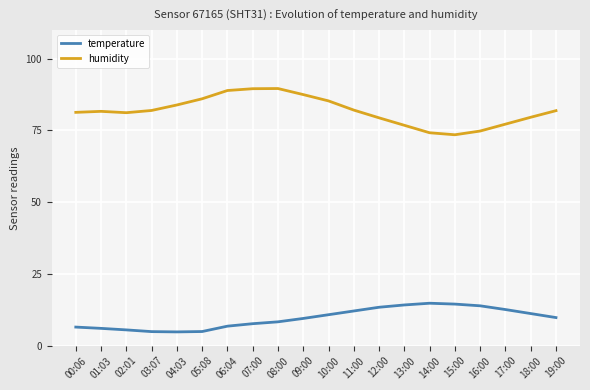

List the series in order of their overall mean, lowest first.

temperature, humidity